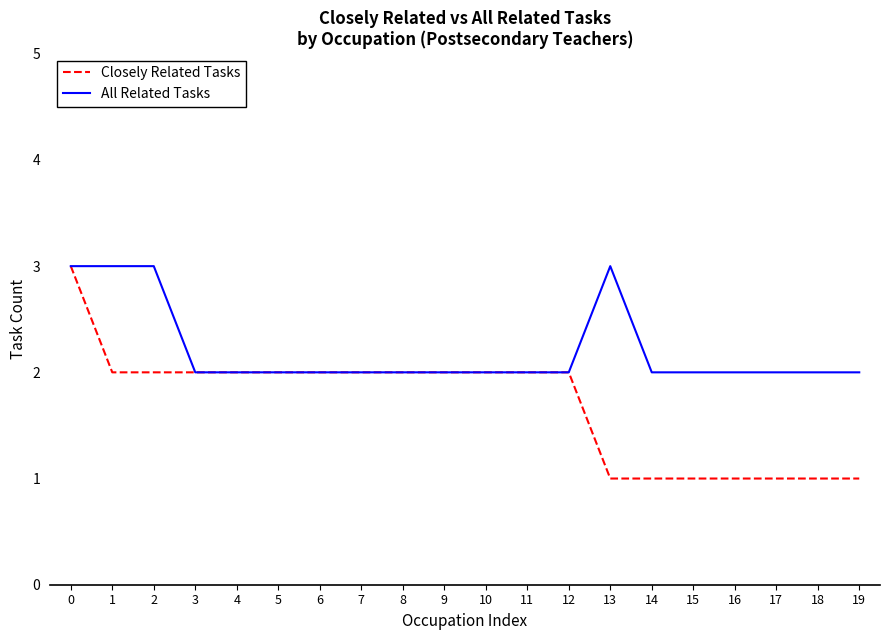

How many lines are shown in the chart?

2